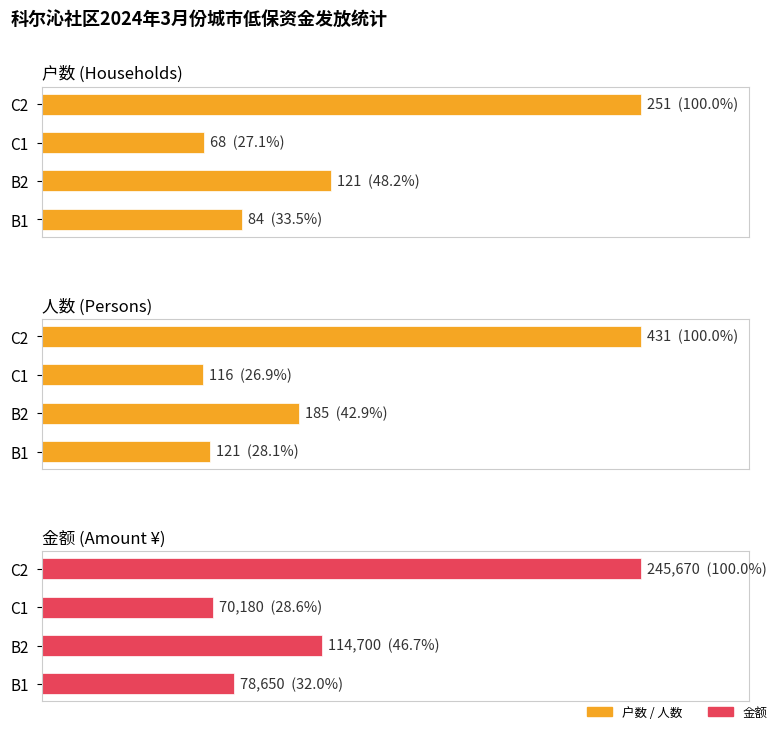

What is the total value across all series at B2?

115006